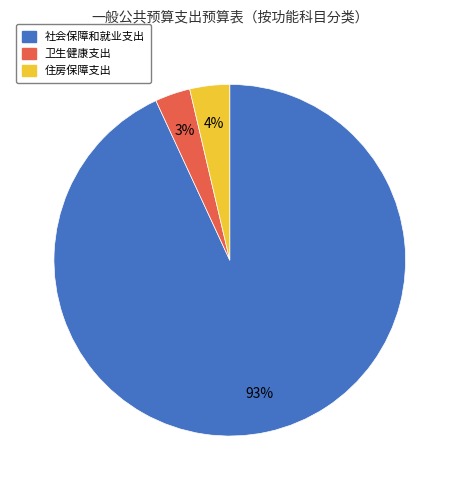

What percentage is the 住房保障支出 slice, to the nearest percent?

4%